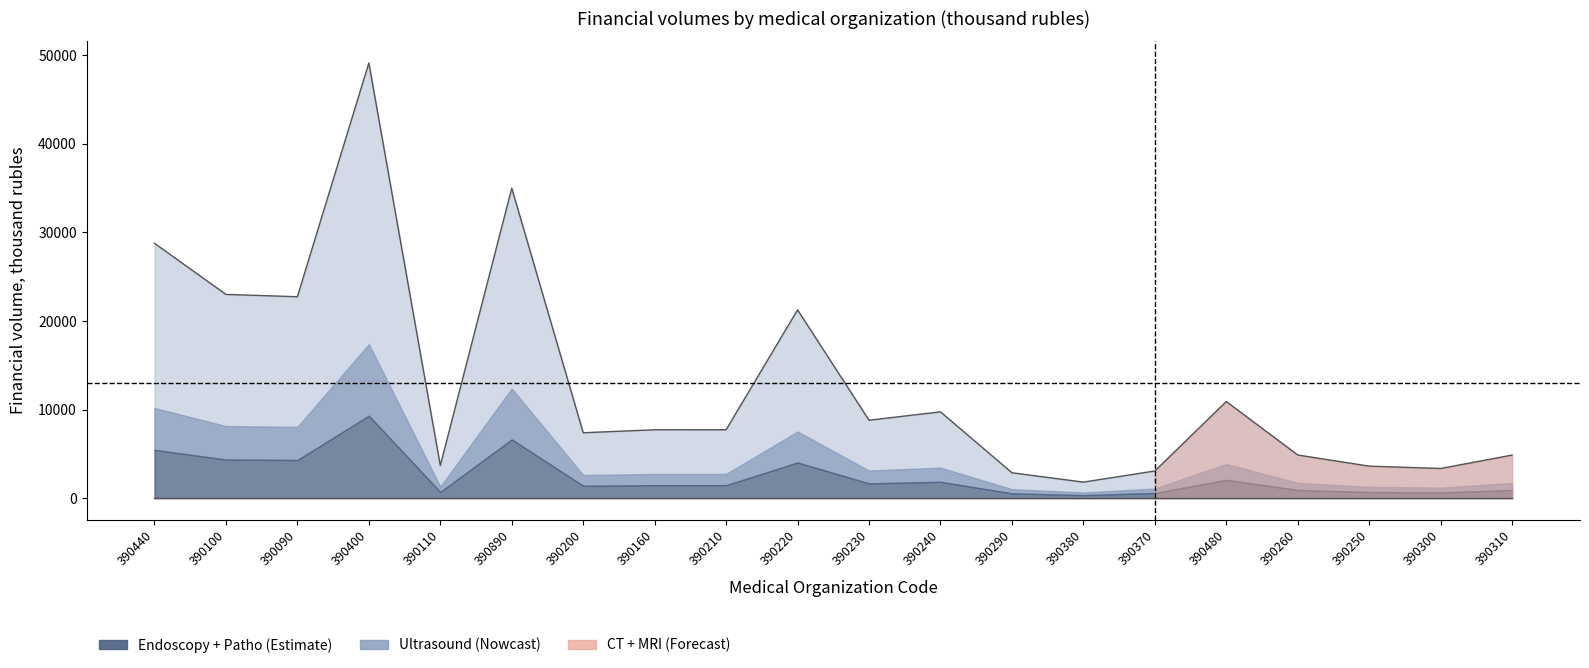

At which category does Endoscopy_funds reach its first local peak?

390400